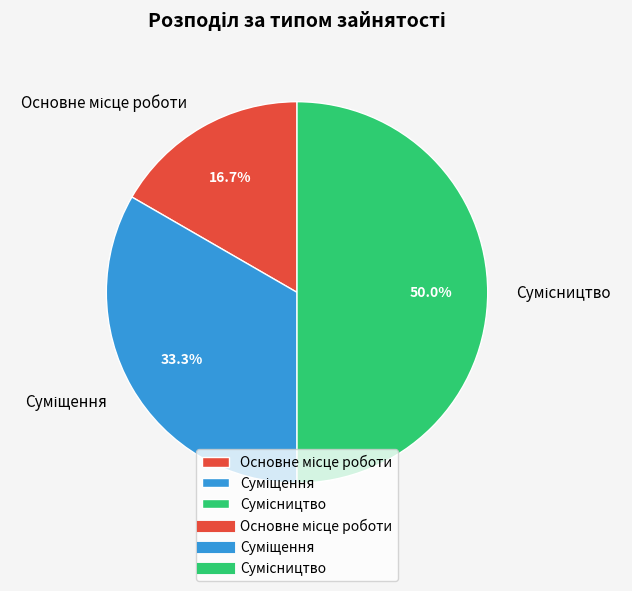

Is there a majority slice in this chart?

No